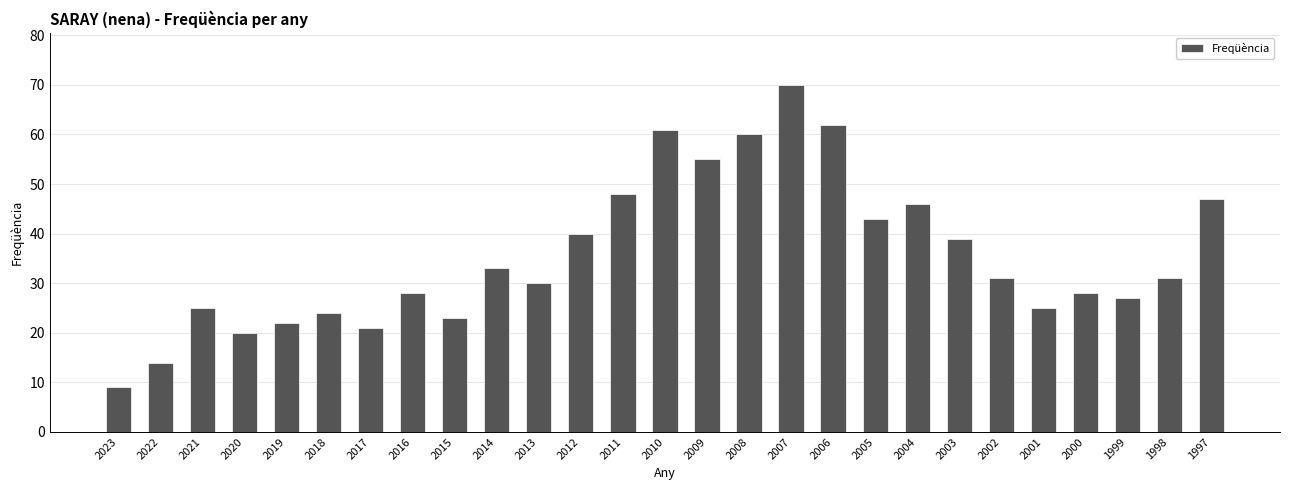

What is the ratio of the value at 1999 to the value at 2001?

1.1